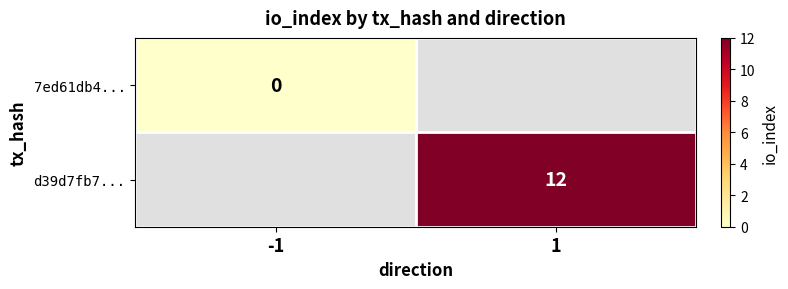

Is it true that d39d7fb7... equals 21 at 1?

False